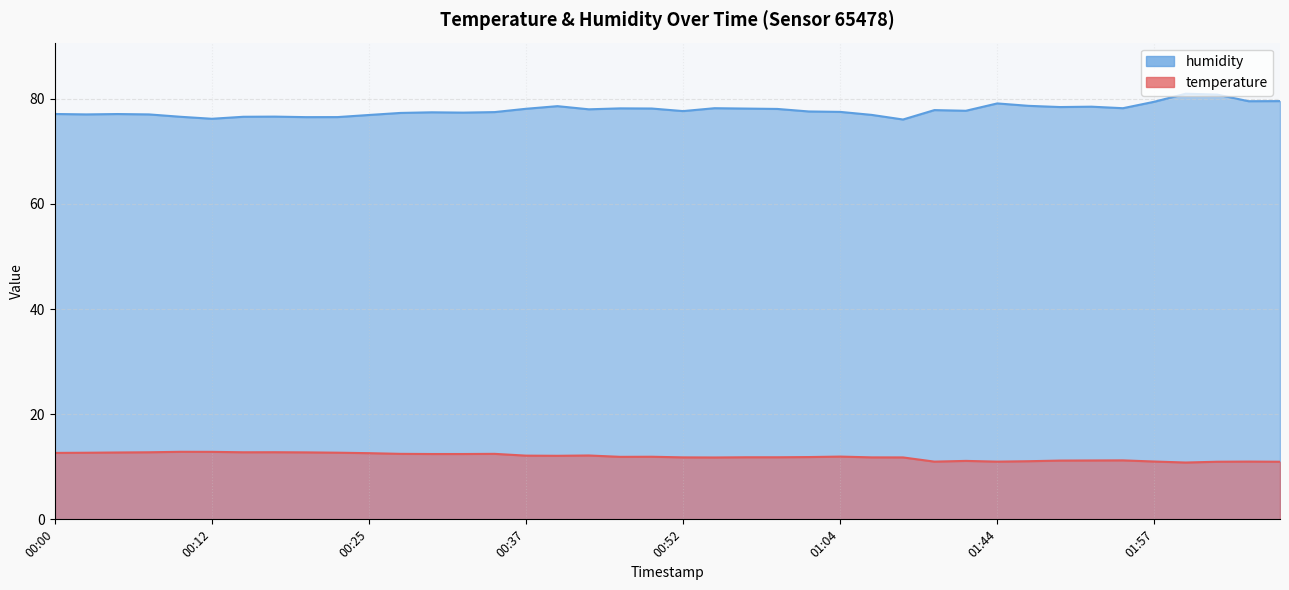

Rank the categories by temperature value from lowest to highest.

01:59, 02:02, 02:07, 01:17, 01:44, 02:04, 01:57, 01:46, 01:31, 01:49, 01:52, 01:54, 00:54, 01:09, 00:52, 01:06, 00:57, 00:59, 01:01, 00:47, 00:49, 01:04, 00:39, 00:37, 00:42, 00:30, 00:32, 00:27, 00:34, 00:25, 00:00, 00:03, 00:22, 00:05, 00:20, 00:08, 00:15, 00:17, 00:12, 00:10